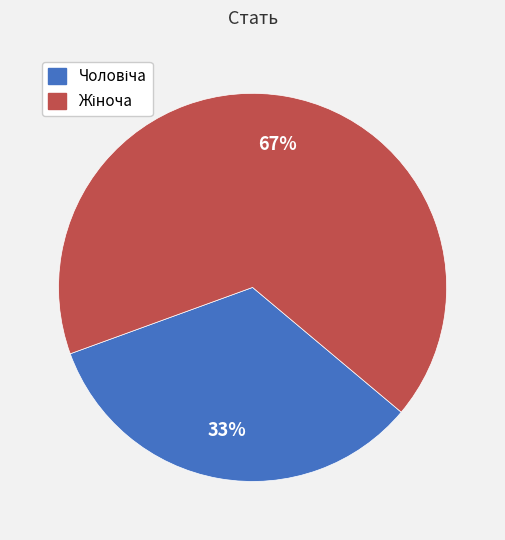

To the nearest percent, what is the average slice percentage?

50%